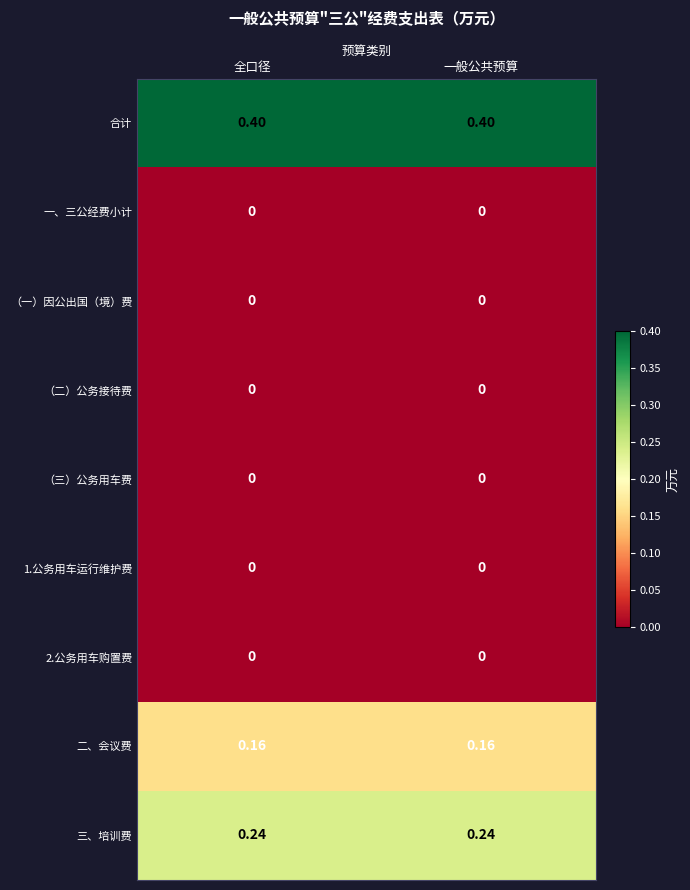

Is the value of 合计 at 一般公共预算 greater than the value of （二）公务接待费 at 全口径?

Yes